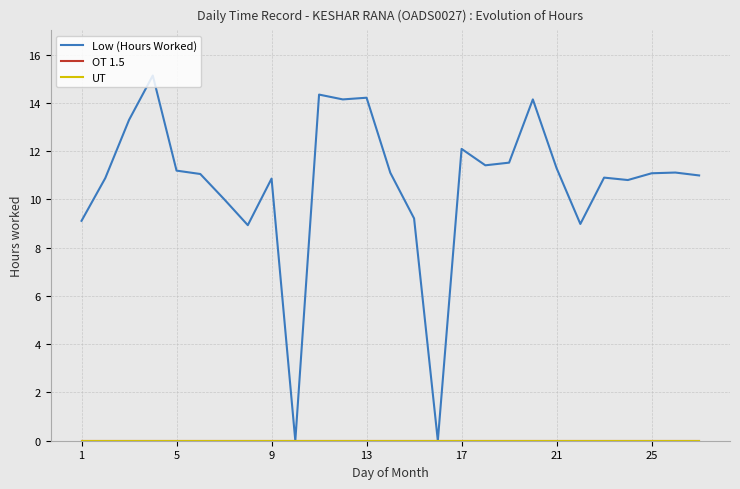

Is this an area chart (filled region under the line)?

No